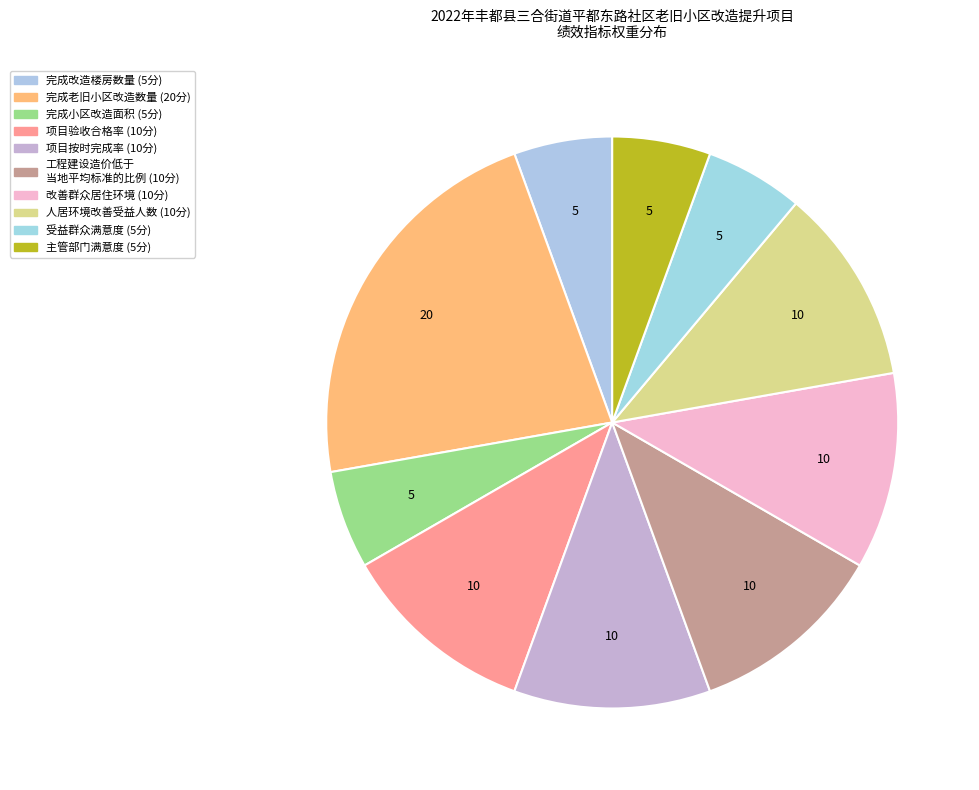

Rank the categories by value from lowest to highest.

完成改造楼房数量, 完成小区改造面积, 受益群众满意度, 主管部门满意度, 项目验收合格率, 项目按时完成率, 工程建设造价低于当地平均标准的比例, 改善群众居住环境, 人居环境改善受益人数, 完成老旧小区改造数量